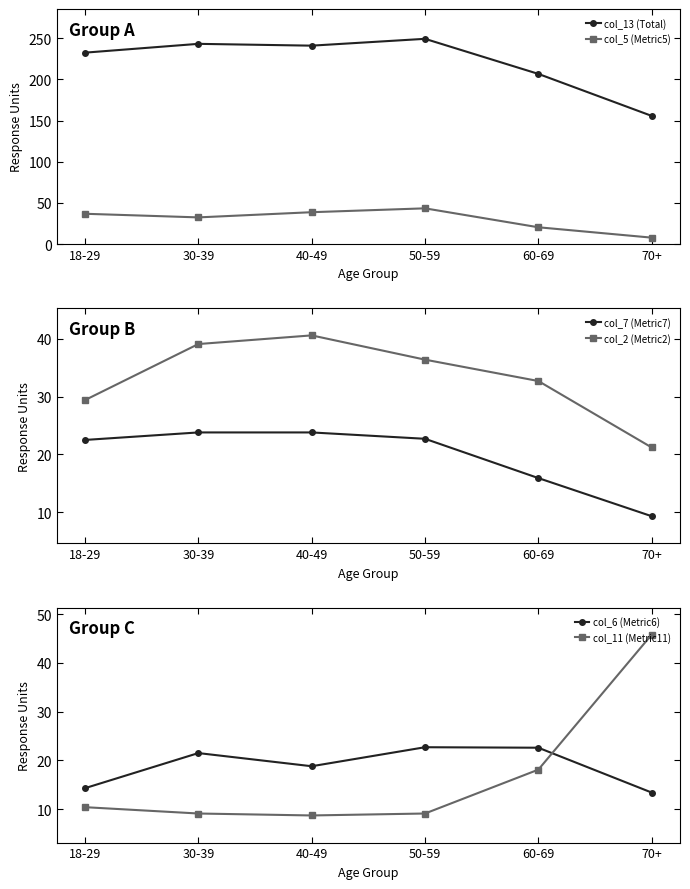

What is the difference between the col_6 (Metric6) values at 30-39 and 70+?

8.1